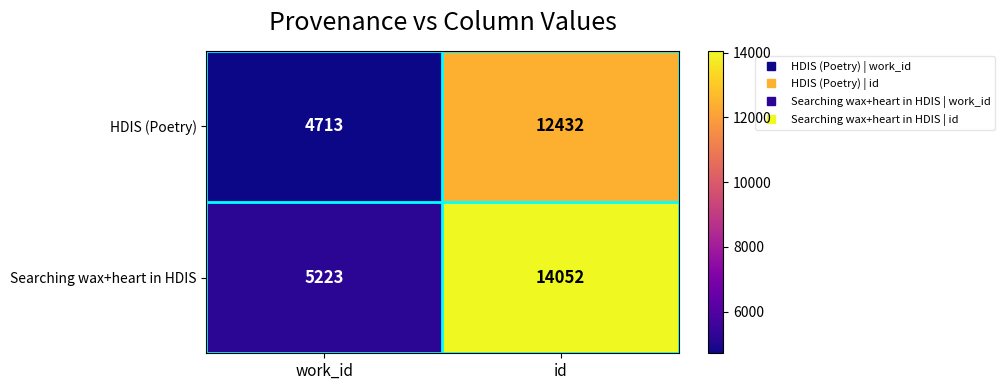

Which series has the largest range (max minus min)?

Searching wax+heart in HDIS